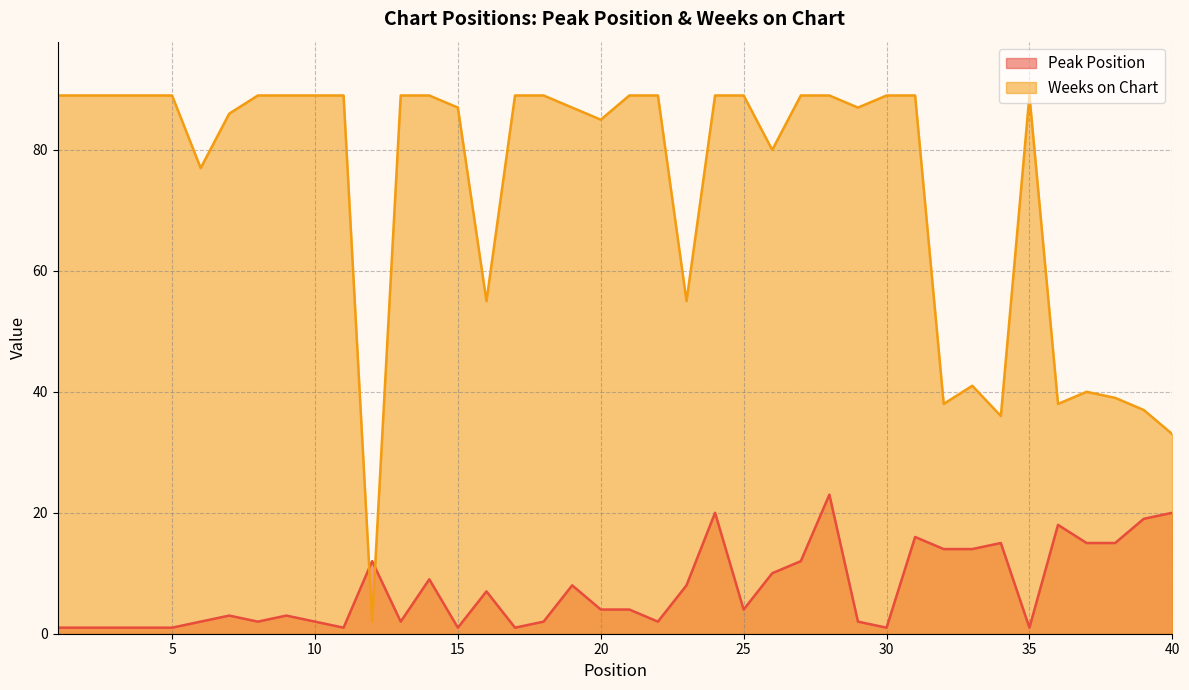

What is the average value of the Peak Position series?

7